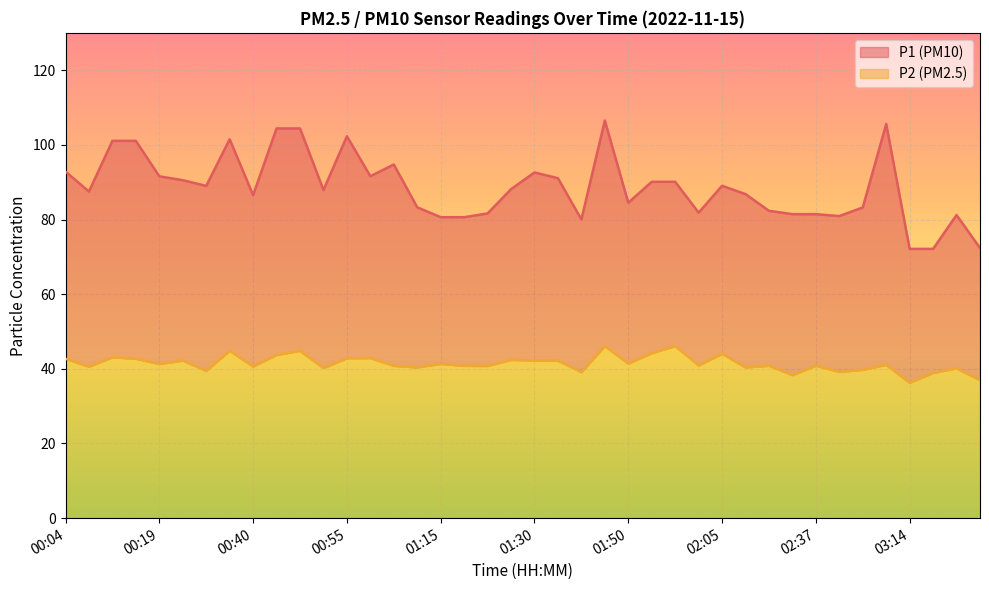

Where is P2 nearest to the value 41?

02:53